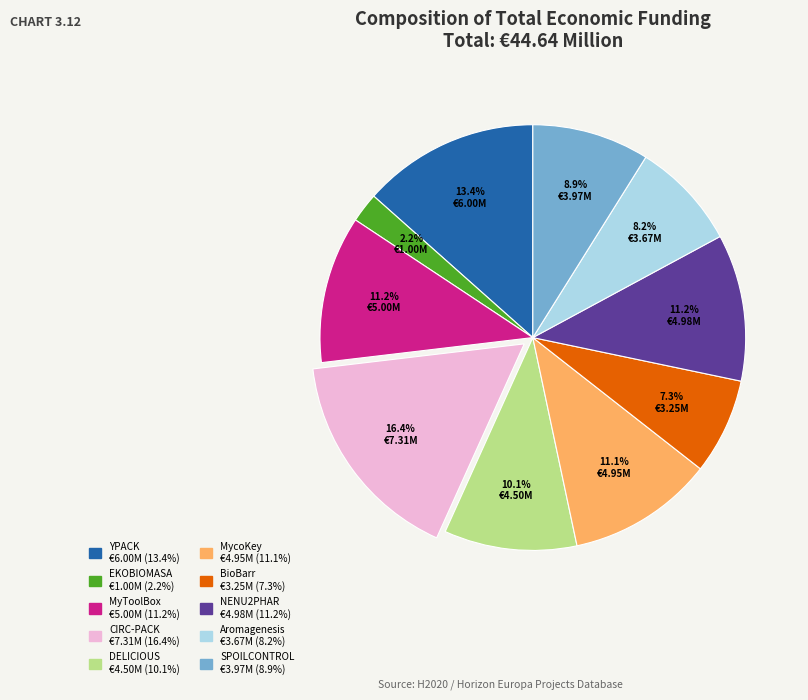

Does NENU2PHAR account for over 50% of the chart?

No